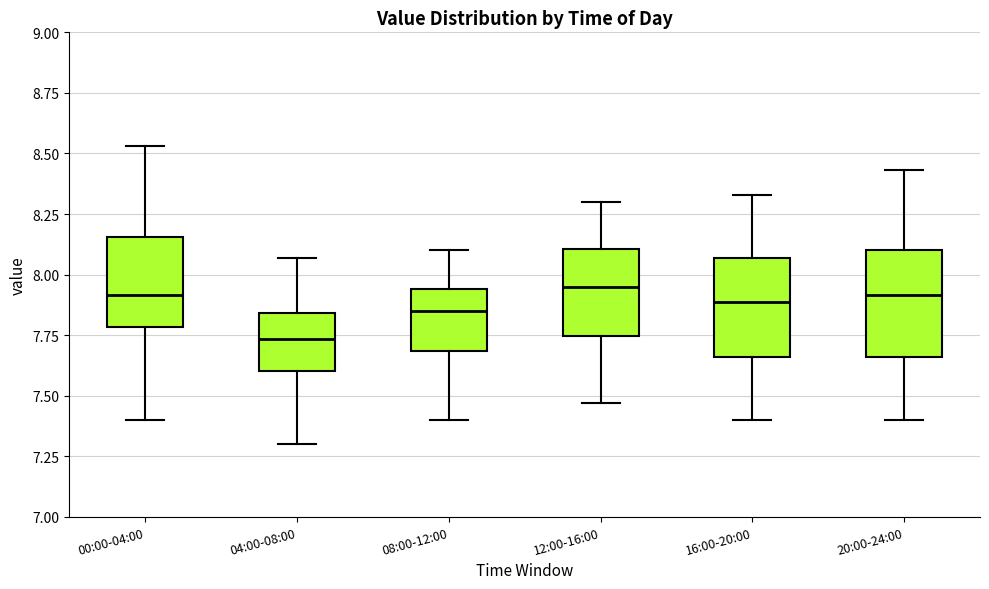

Reading left to right, transcribe this box plot: for each box, give where its median line is, the range the box spans, and where its two whiskers end, as read against the y-axis. The values are not printed on the chart, so give them approximately, as read against the axis.

00:00-04:00: median 7.90, box 7.80 to 8.15, whiskers 7.40 to 8.55
04:00-08:00: median 7.75, box 7.60 to 7.85, whiskers 7.30 to 8.05
08:00-12:00: median 7.85, box 7.70 to 7.95, whiskers 7.40 to 8.10
12:00-16:00: median 7.95, box 7.75 to 8.10, whiskers 7.45 to 8.30
16:00-20:00: median 7.90, box 7.65 to 8.05, whiskers 7.40 to 8.35
20:00-24:00: median 7.90, box 7.65 to 8.10, whiskers 7.40 to 8.45